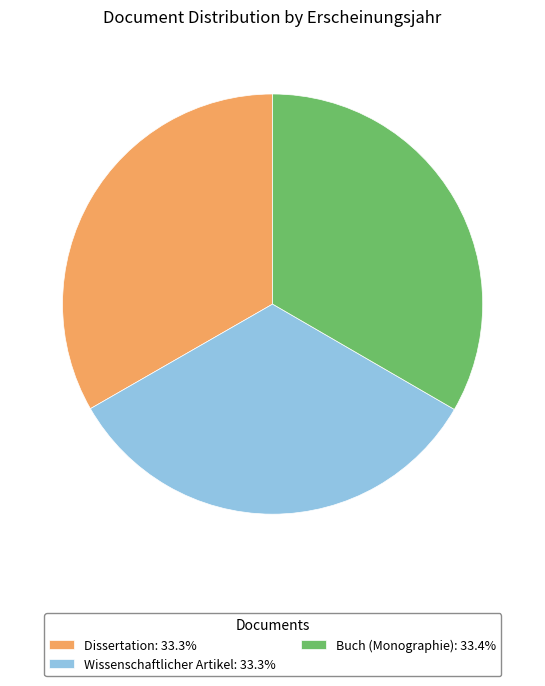

Is there a majority slice in this chart?

No